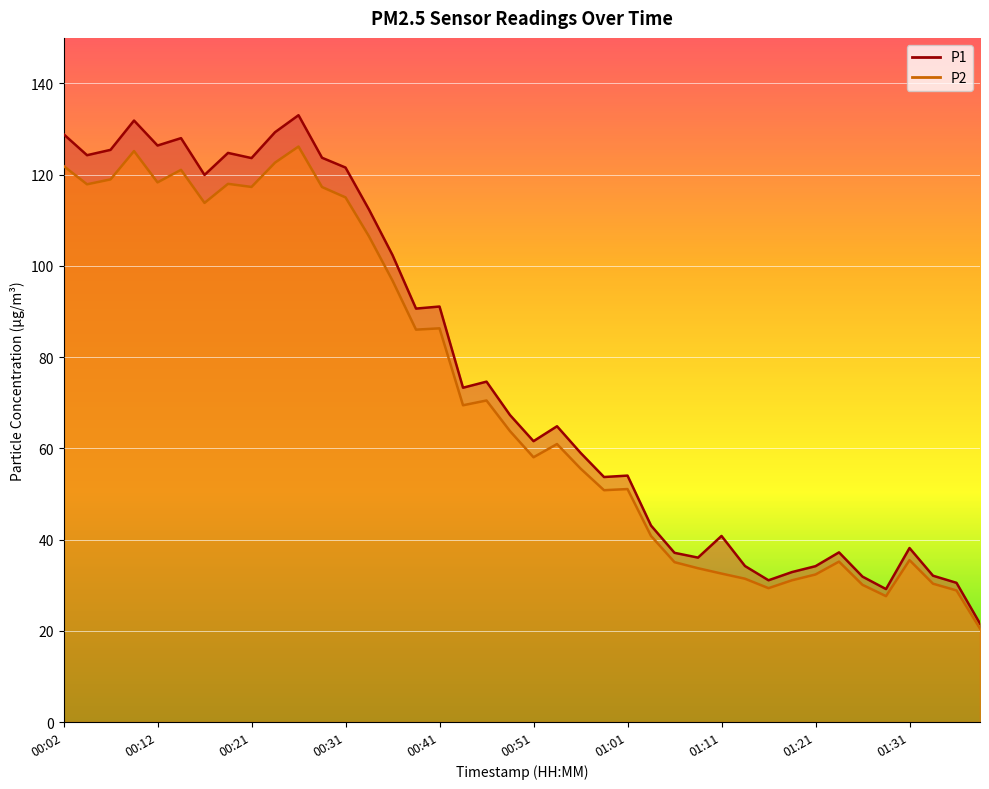

Does the chart display data point markers on the line(s)?

No